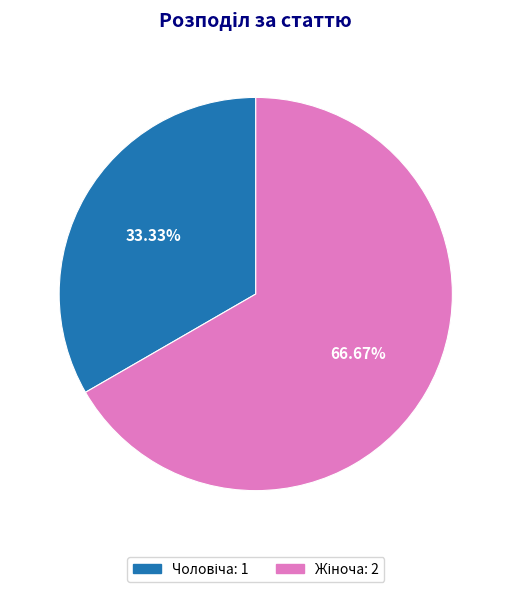

Is there a majority slice in this chart?

Yes